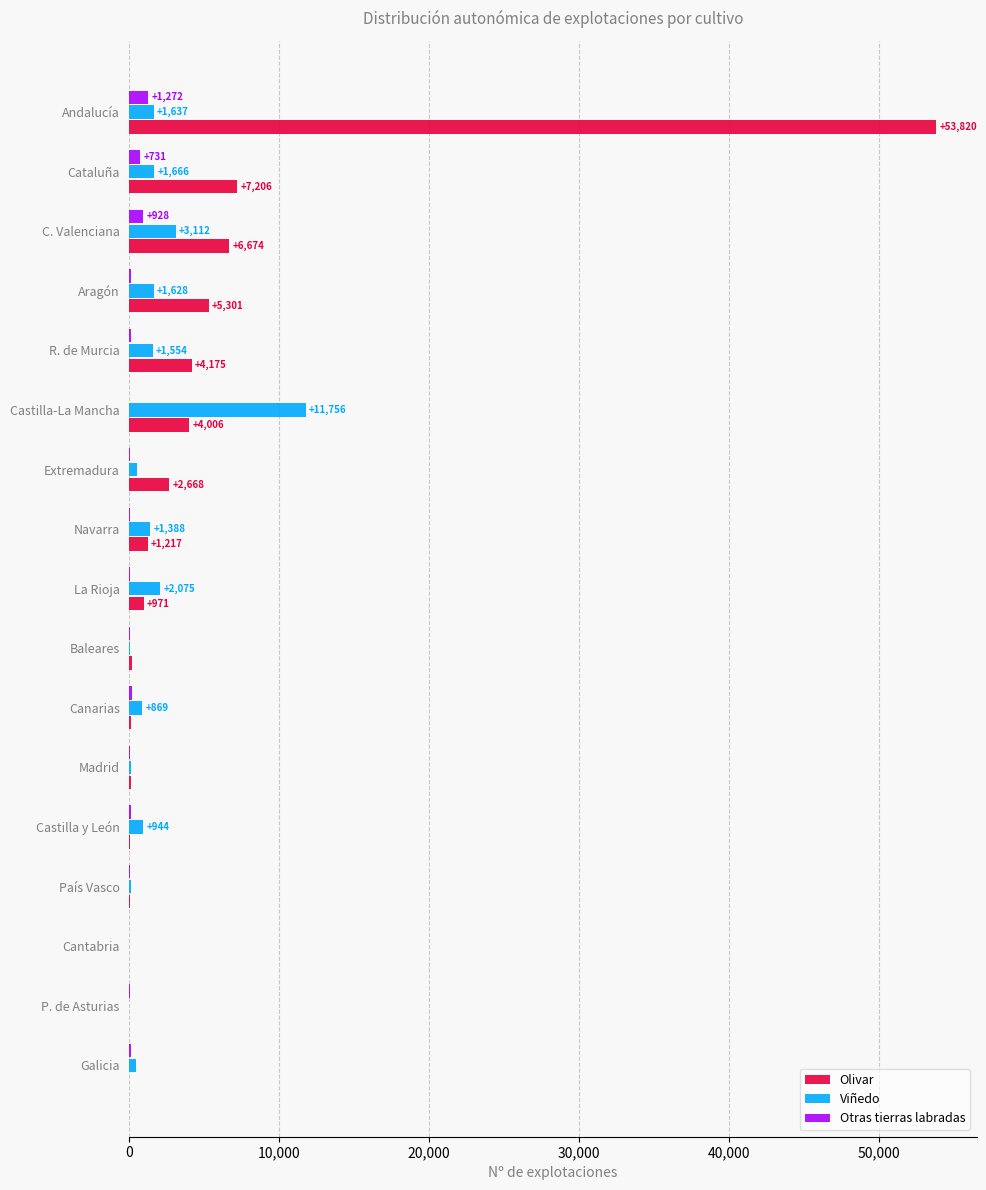

Which series changed the most between Canarias and Cataluña?

Olivar